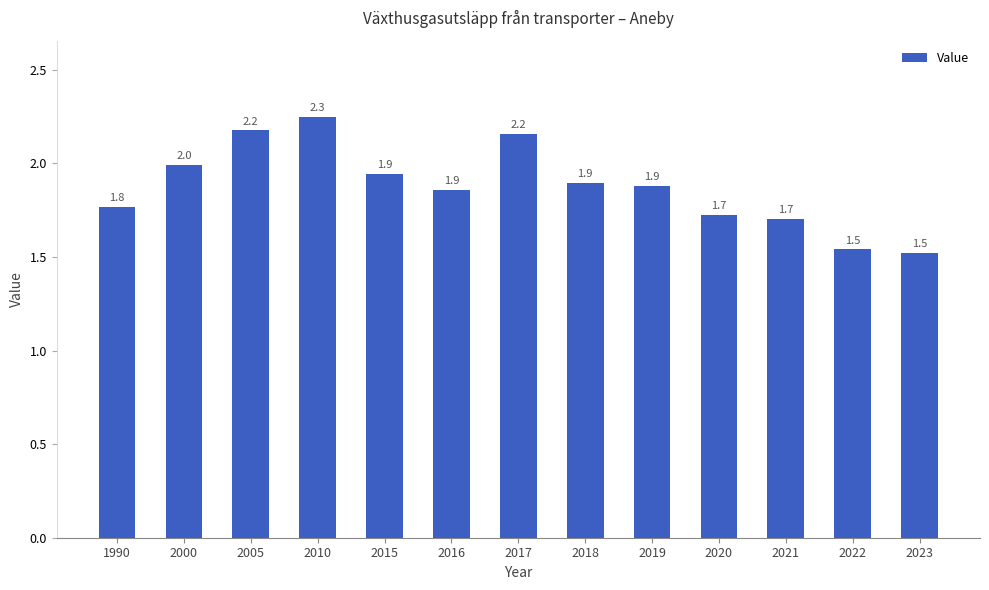

Does the chart contain stacked bars?

No